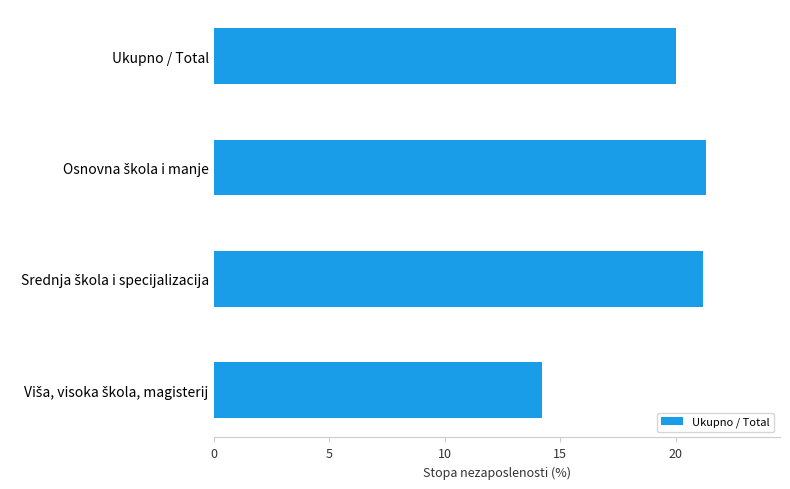

Reading top to bottom, transcribe all the data shown in this chart.

20.0	21.3	21.2	14.2